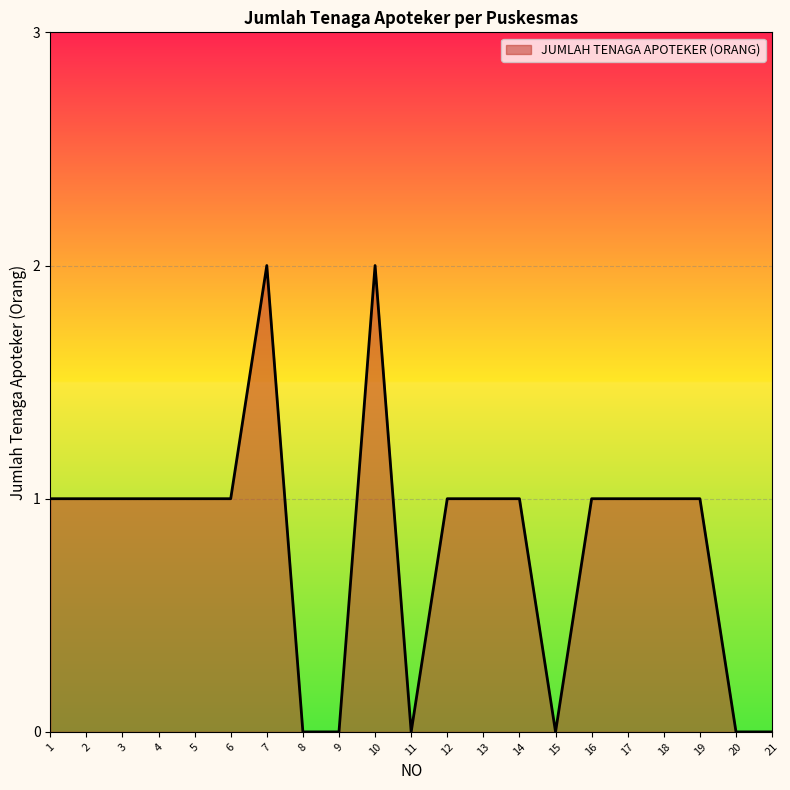

The value at 17 is 1. True or false?

True